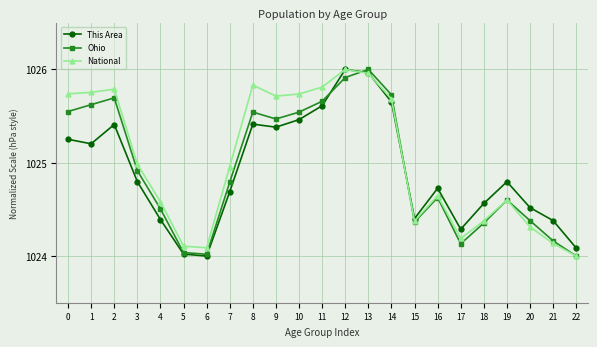

What is the difference between the highest and lowest values at 12?

0.1